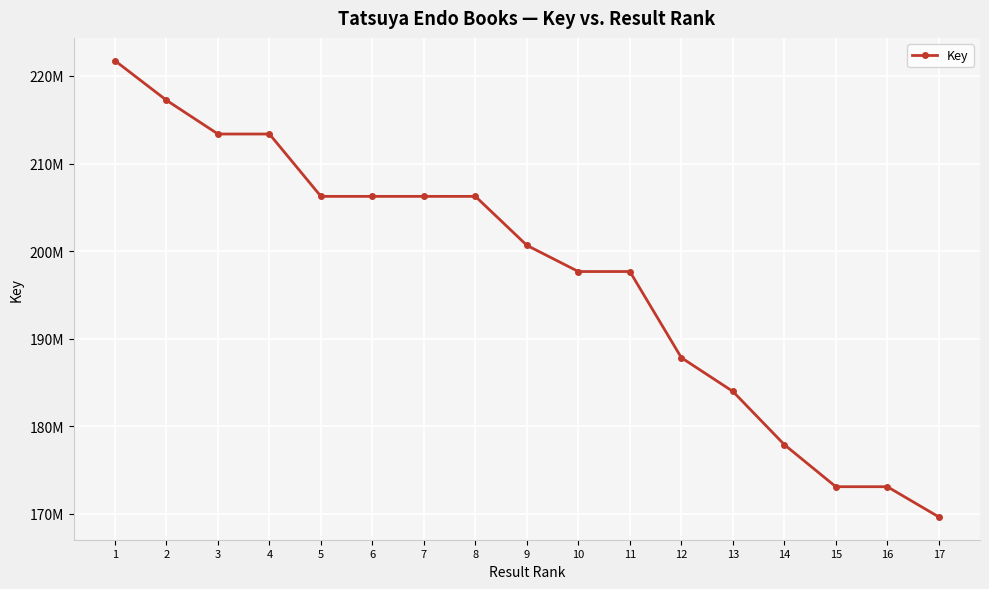

What is the minimum value shown in the chart?

169667444